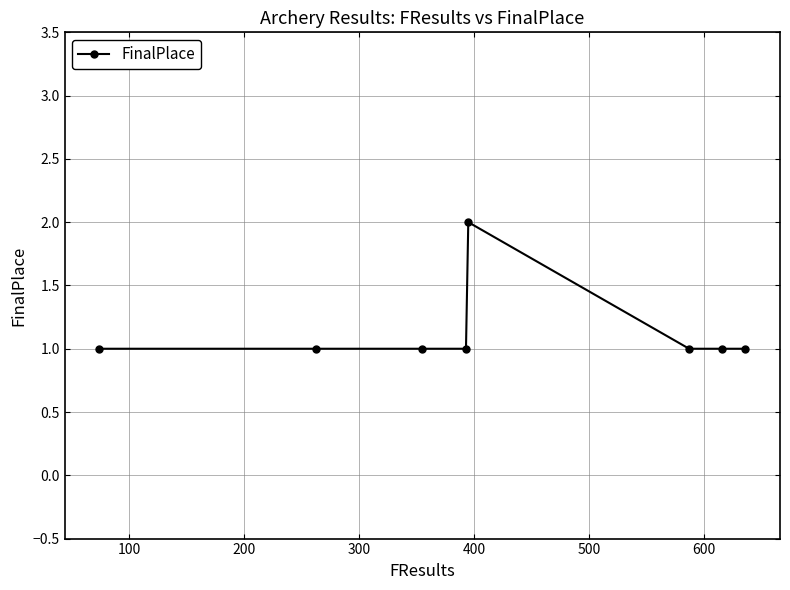

What is the value of the 3rd point from the left?

1